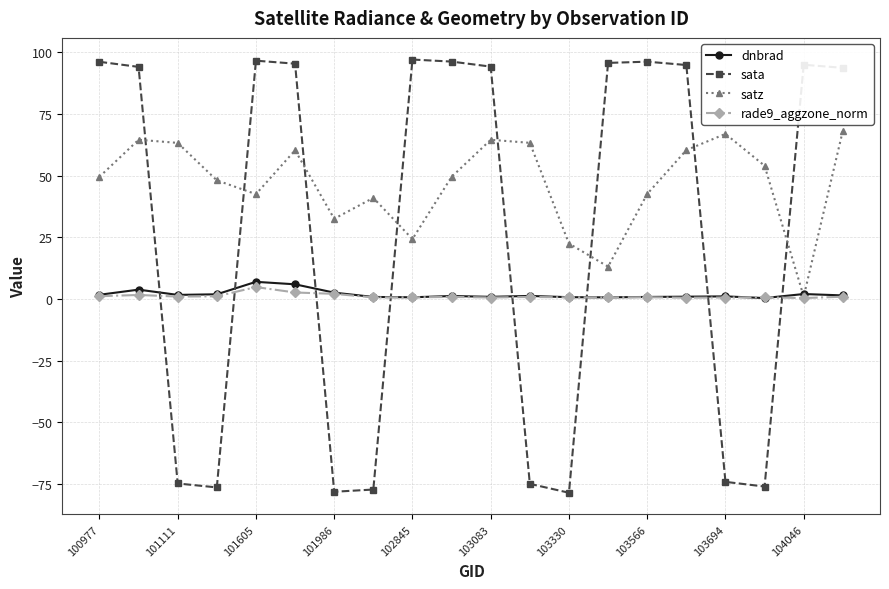

How many intersections are there between sata and satz?

8